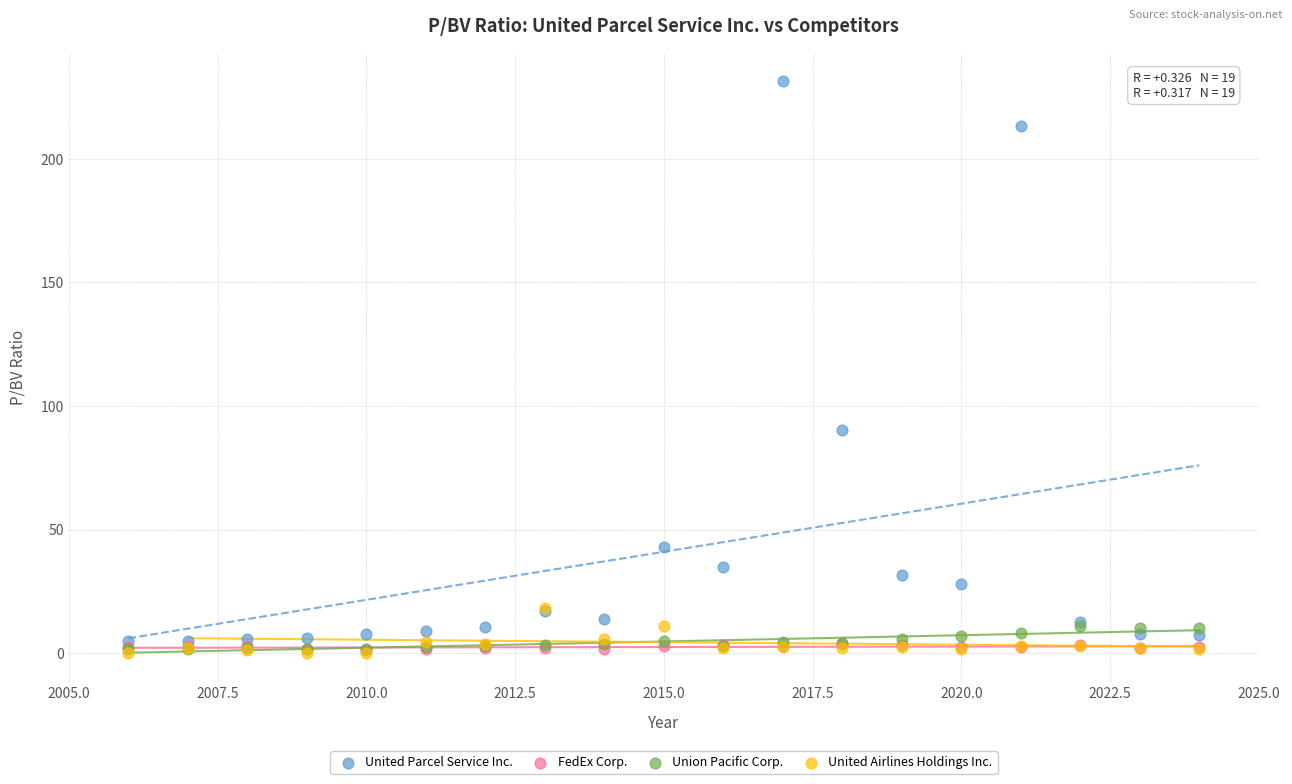

Which series contains the highest Y value?

United Parcel Service Inc.